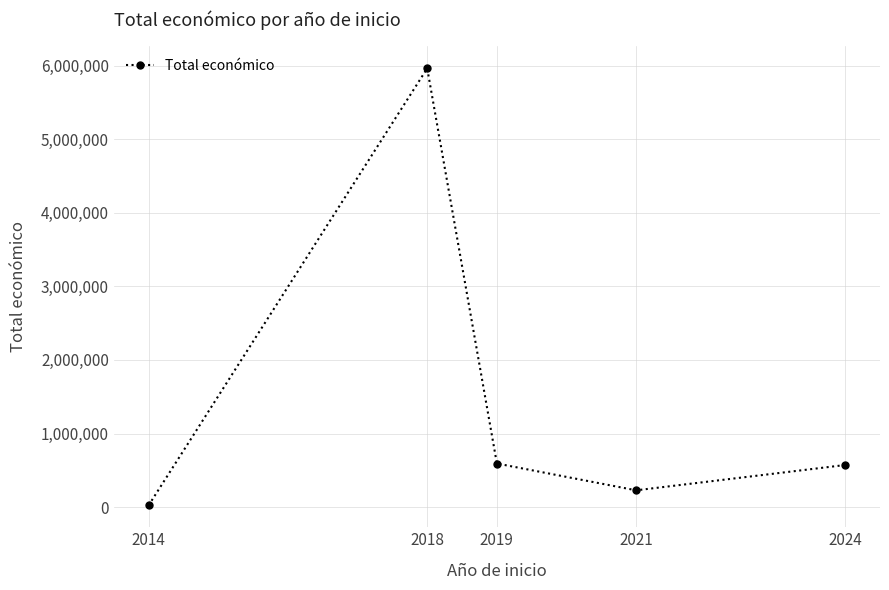

What is the value of the 2nd point from the left?

5962019